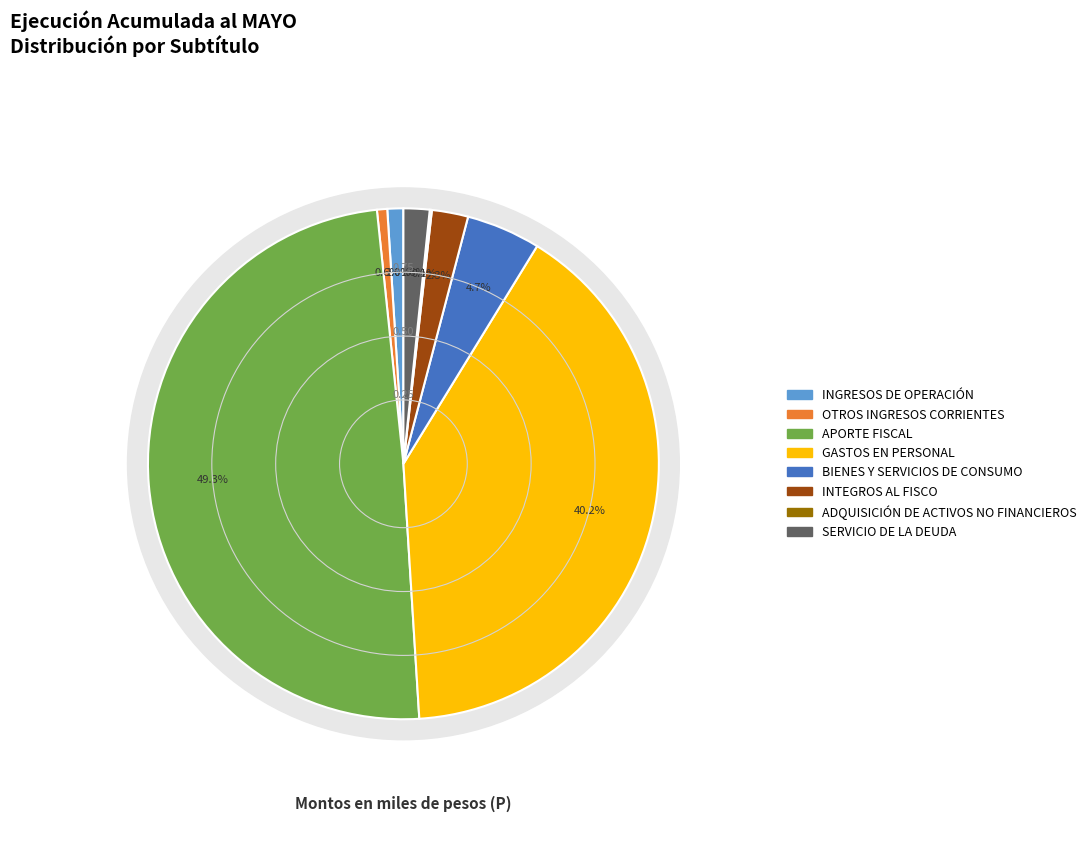

Which slice is the largest?

APORTE FISCAL